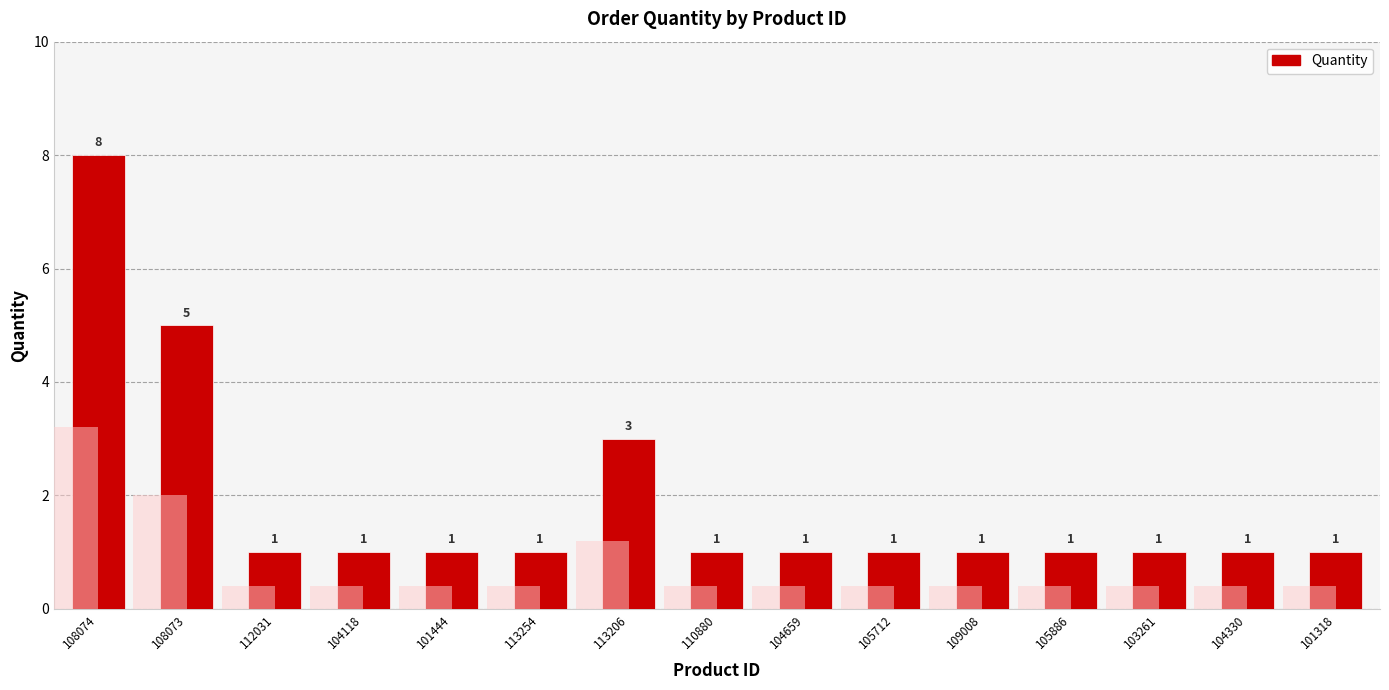

What is the change in value from 108074 to 112031?

-7